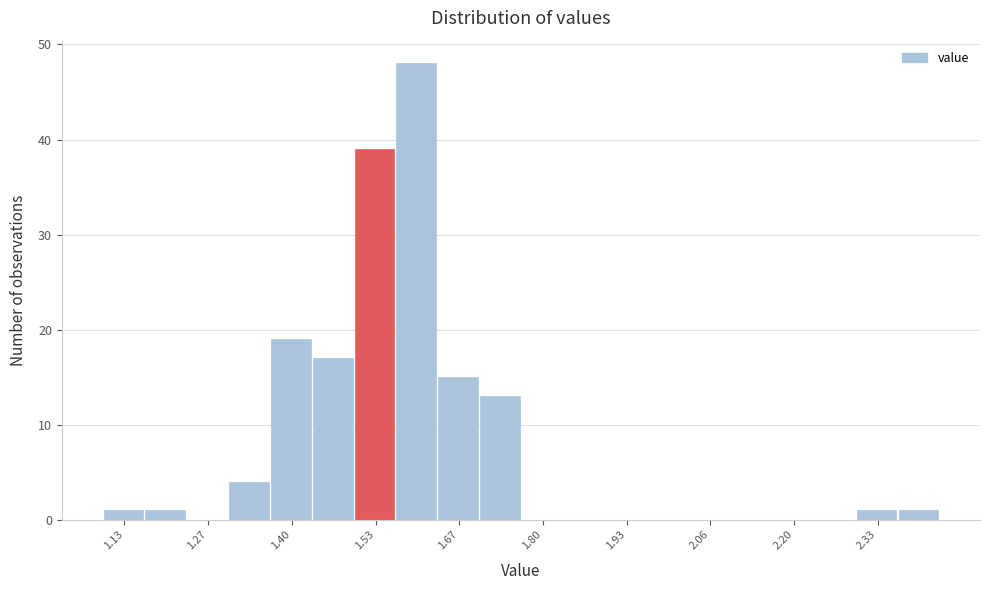

Around what value on the x-axis is the tallest bar? Give the approximate position of its centre, as read against the axis.

1.60